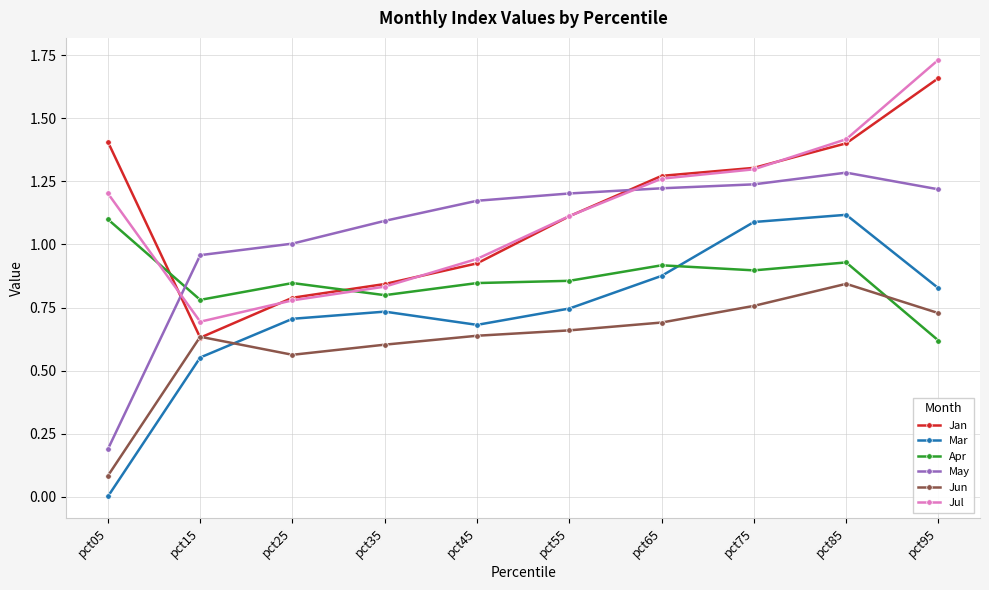

True or false: Mar and May cross at least once.

False